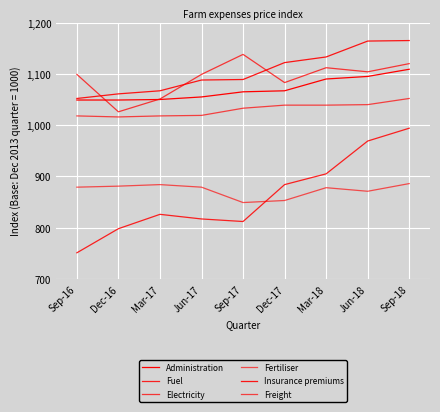

Is this an area chart (filled region under the line)?

No